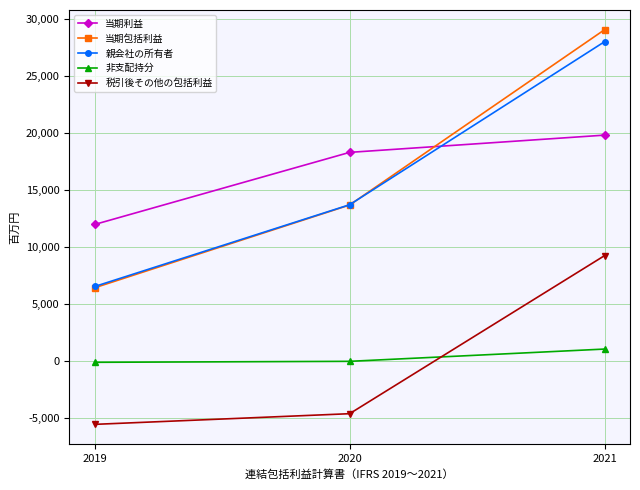

What value does the 親会社の所有者 series have at 2019?

6543